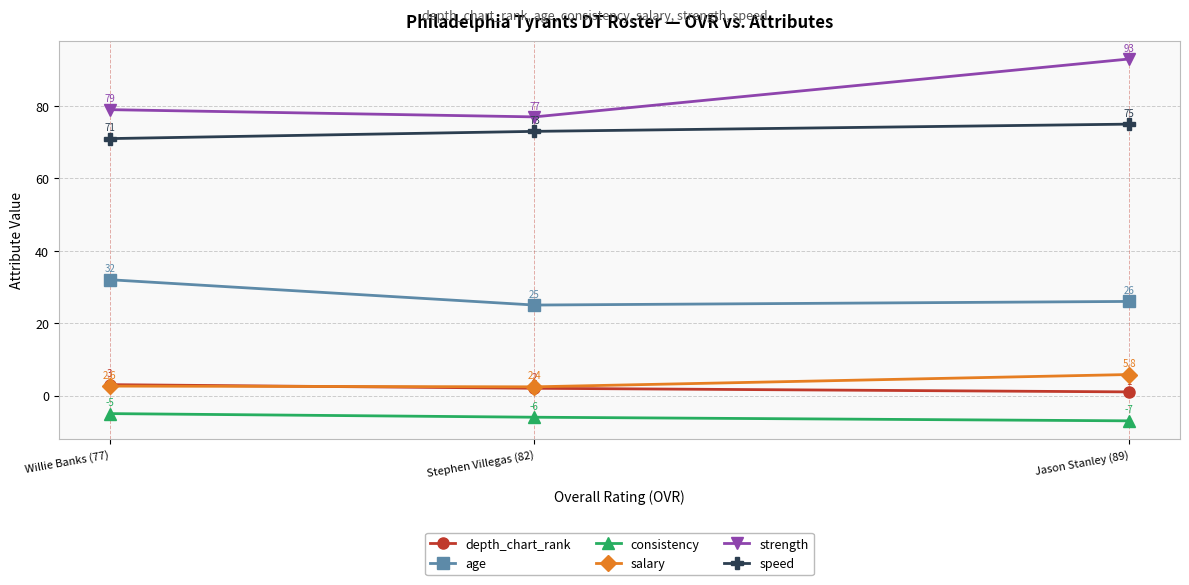

True or false: age has a value of 7.0 at Jason Stanley (89).

False